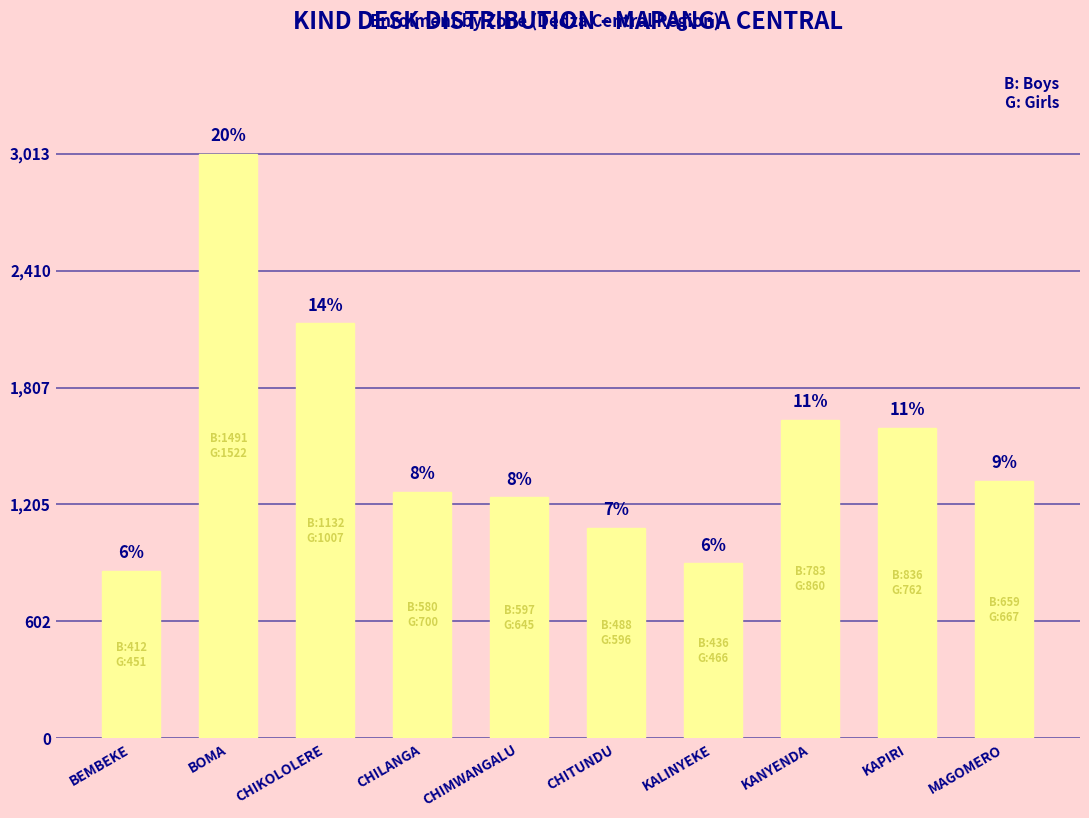

Which category has the lowest value across all series?

BEMBEKE